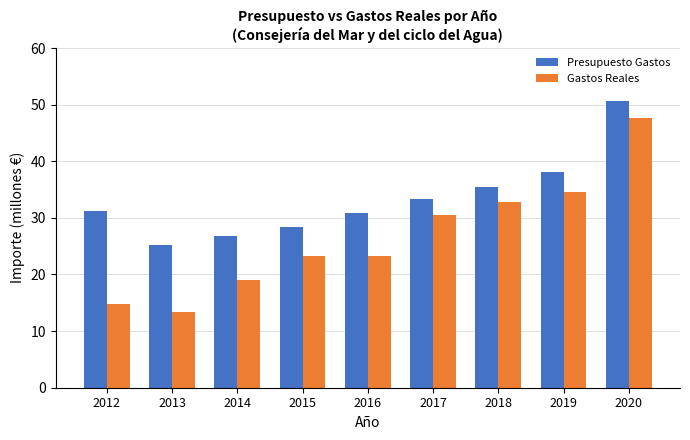

Which series has the widest spread of values?

Gastos Reales